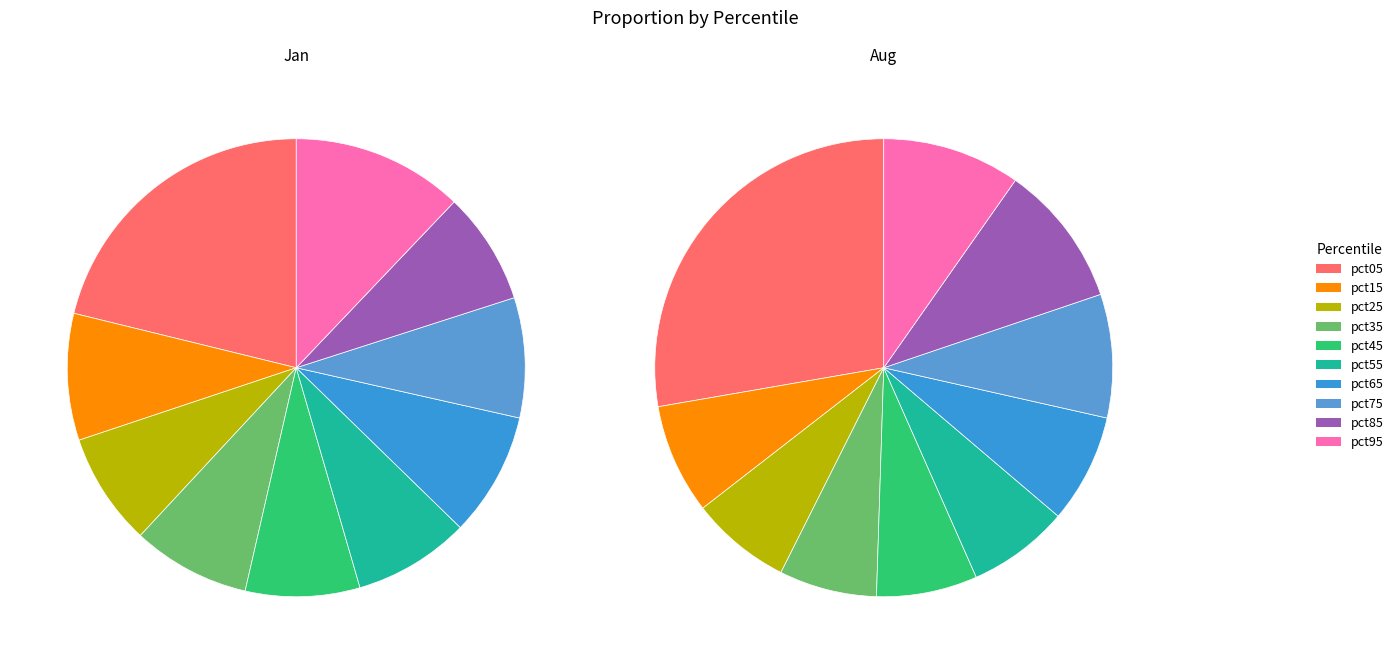

To the nearest percent, what is the average slice percentage?

10%